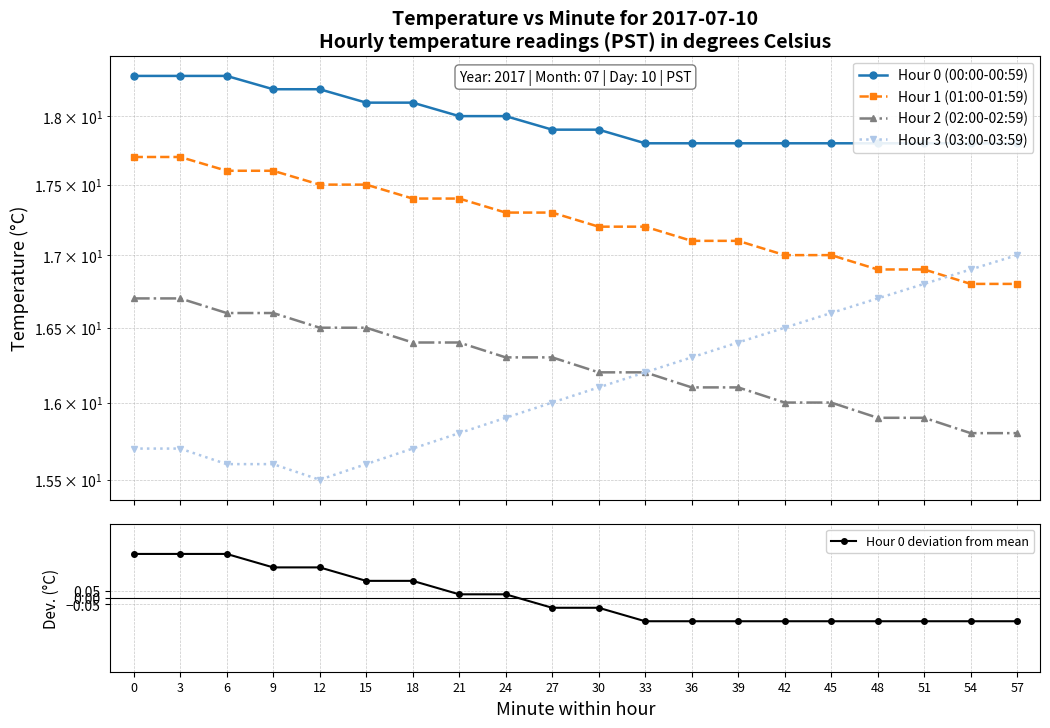

The Hour 0 deviation from mean series shows -0.3 at 48. True or false?

False